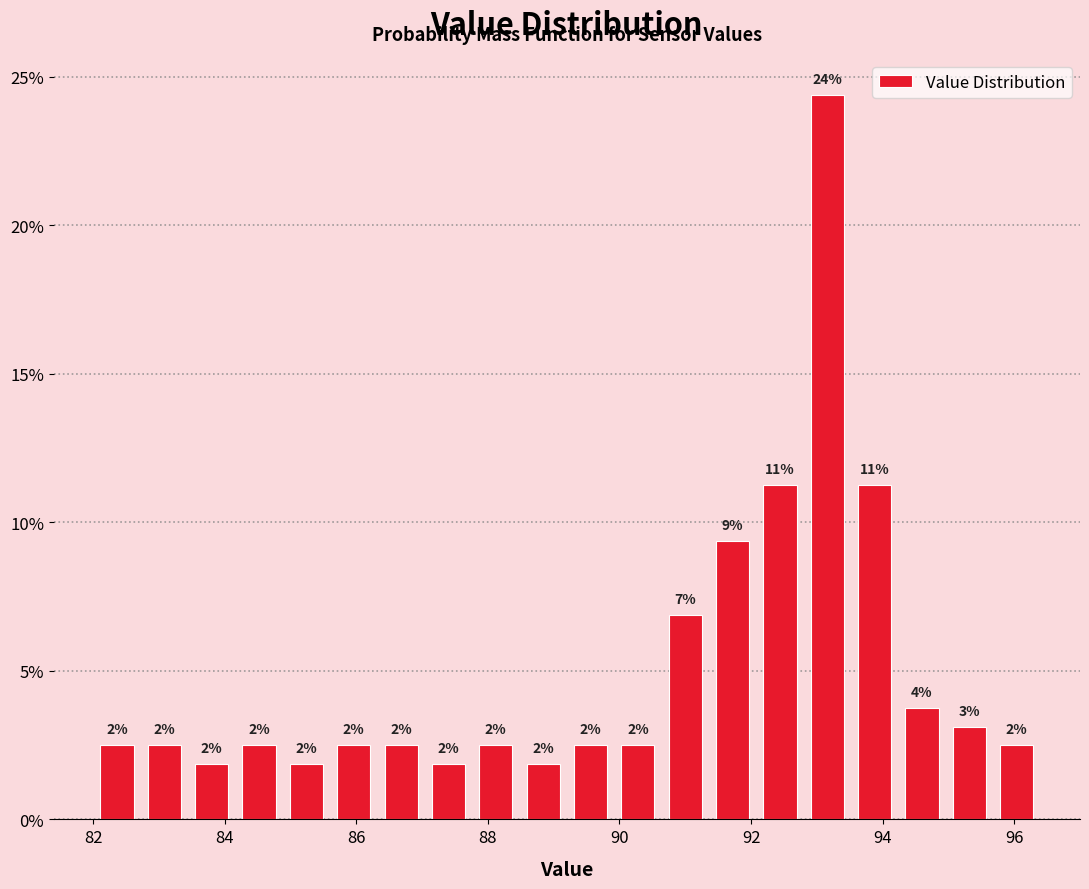

Read against the x-axis, roughly where is the centre of the tallest bar?

93.2